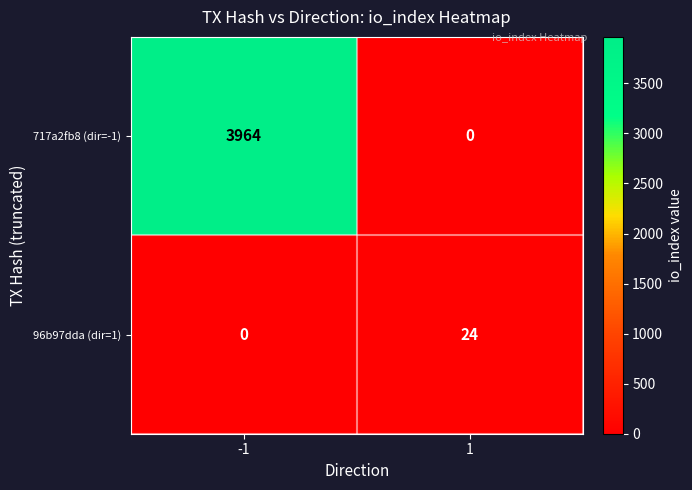

What is the sum of all 96b97dda (dir=1) values?

24